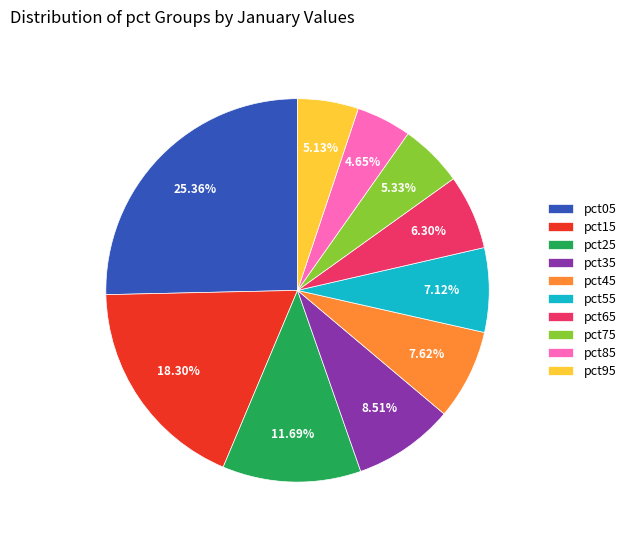

To the nearest percent, what portion does pct55 represent?

7%